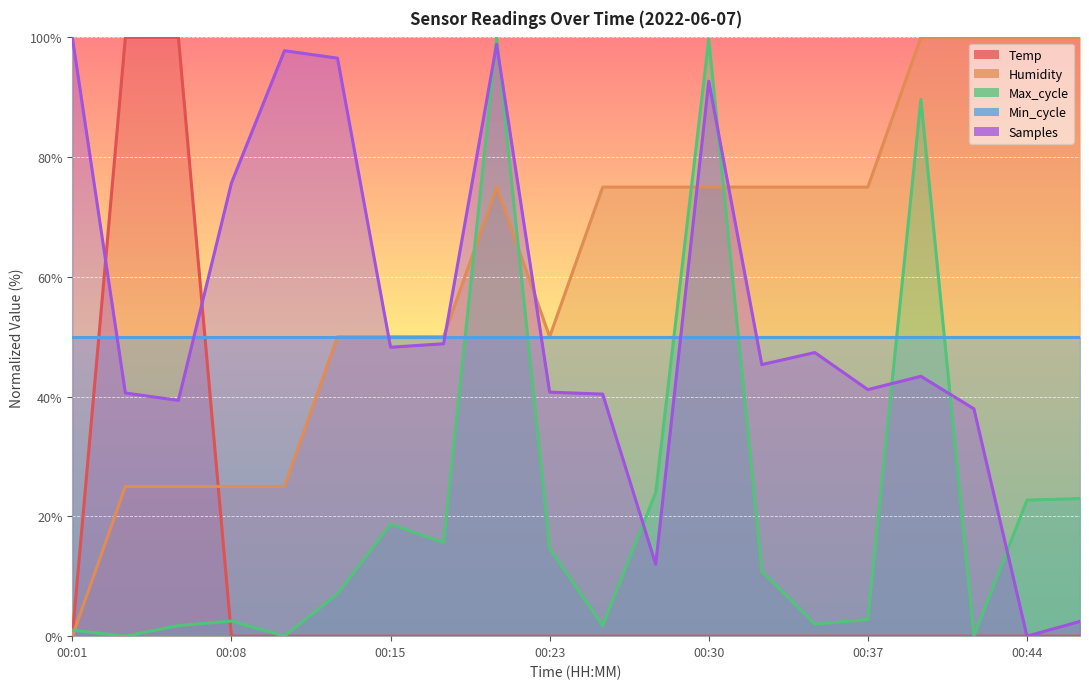

True or false: Samples and Temp cross at least once.

True